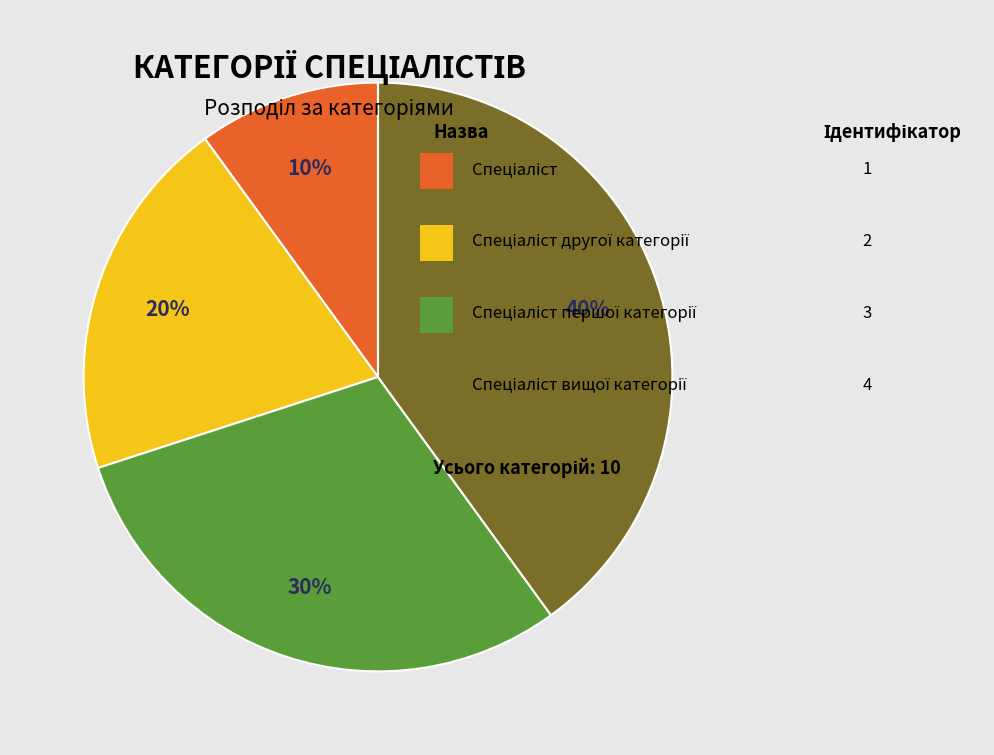

To the nearest percent, what is the difference between the largest and smallest slice percentages?

30%